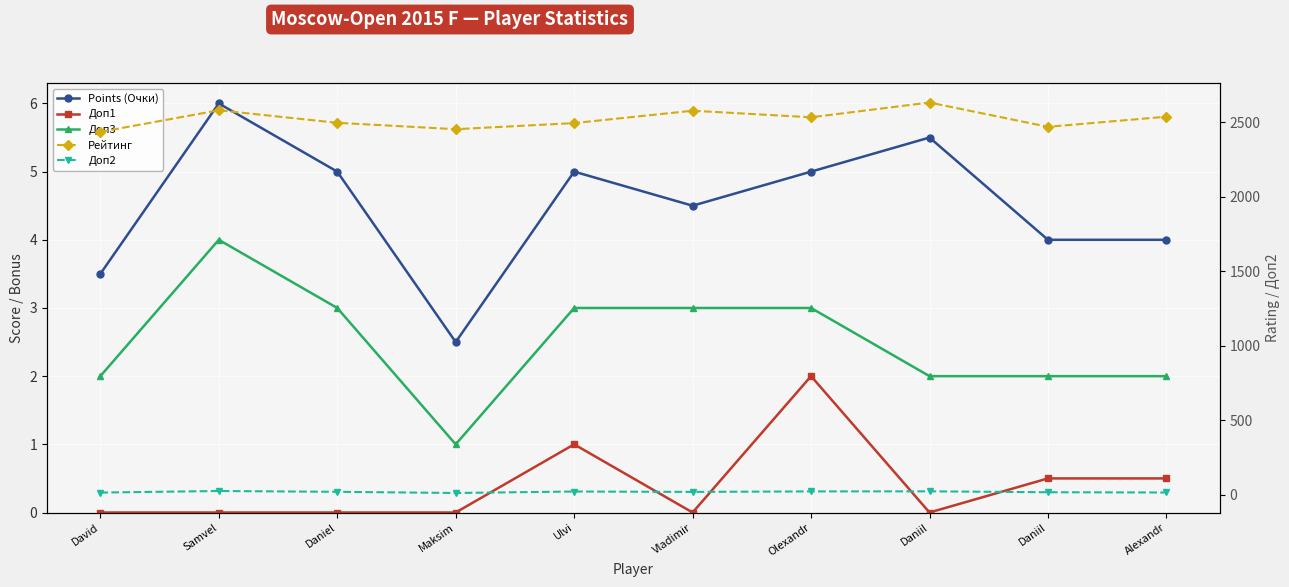

Where is Points (Очки) nearest to the value 4?

Daniil